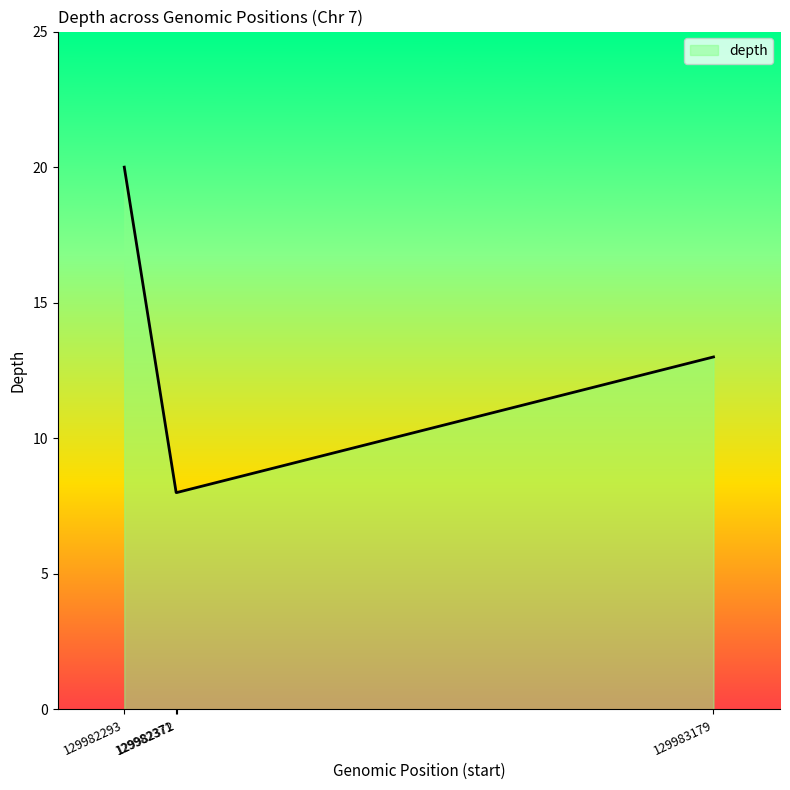

True or false: there are more than 2 points higher than both neighbors.

False